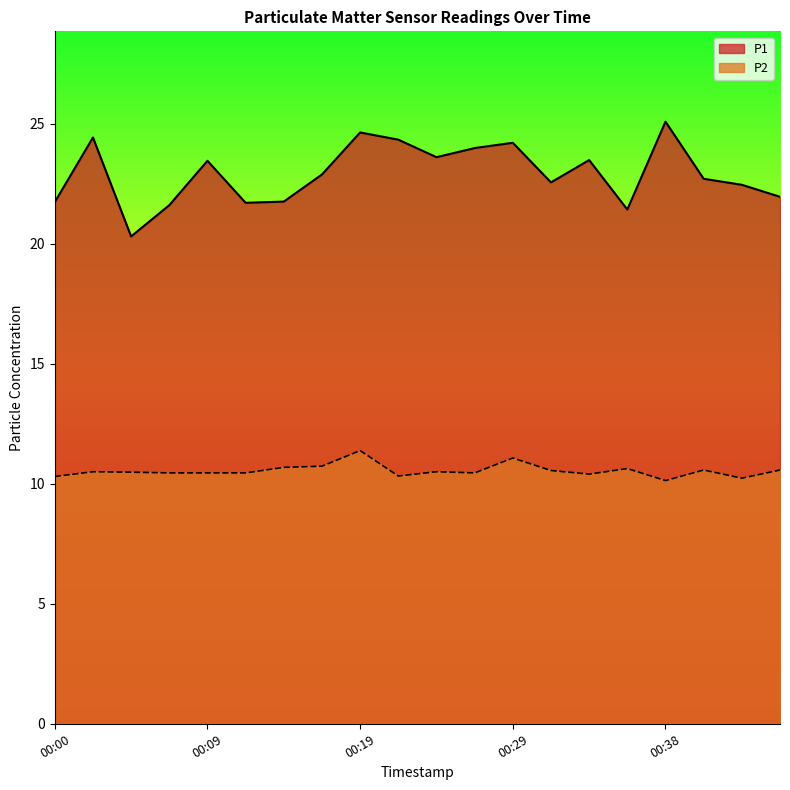

The value of P2 at 00:21 is 16.1. True or false?

False